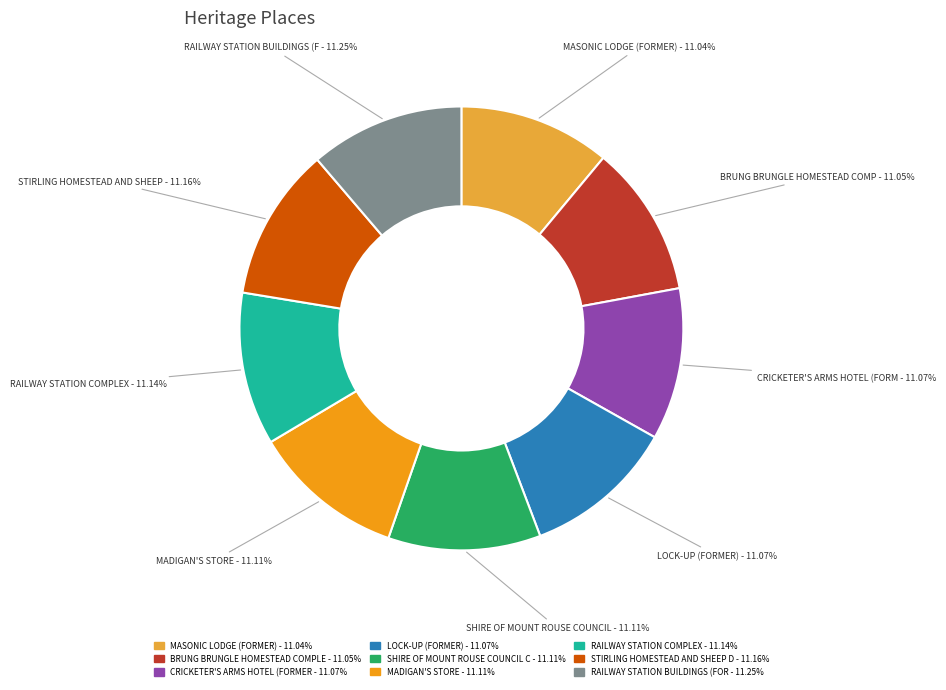

Is there any slice that represents more than half of the pie?

No